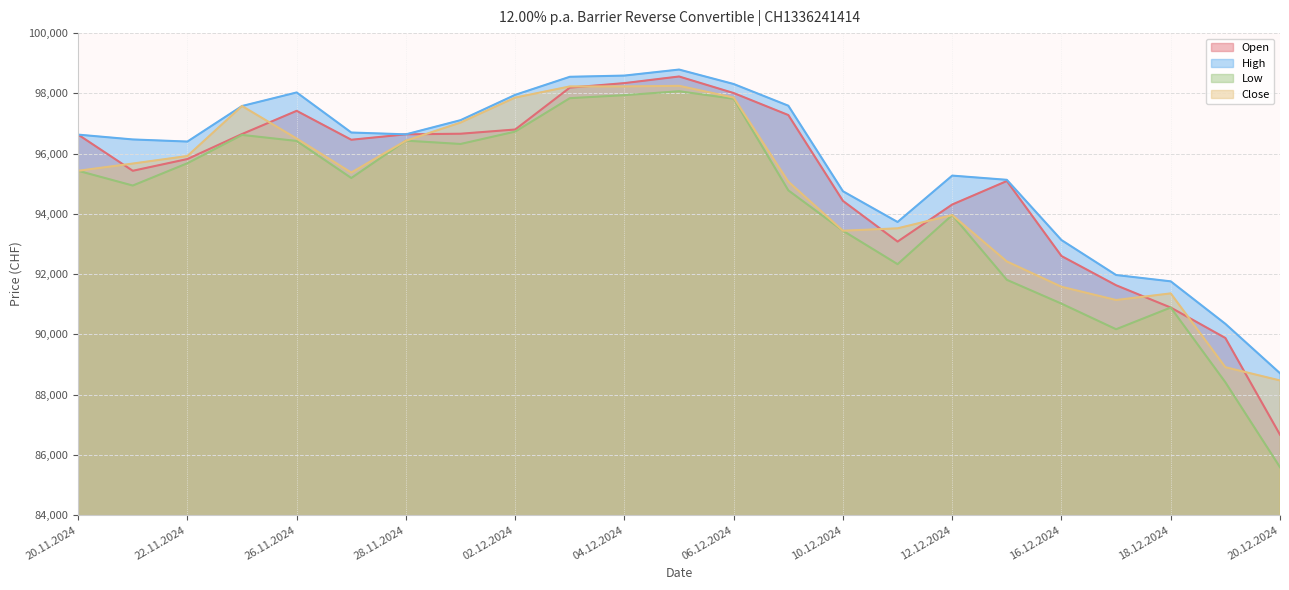

What is the maximum value for Open?

98560